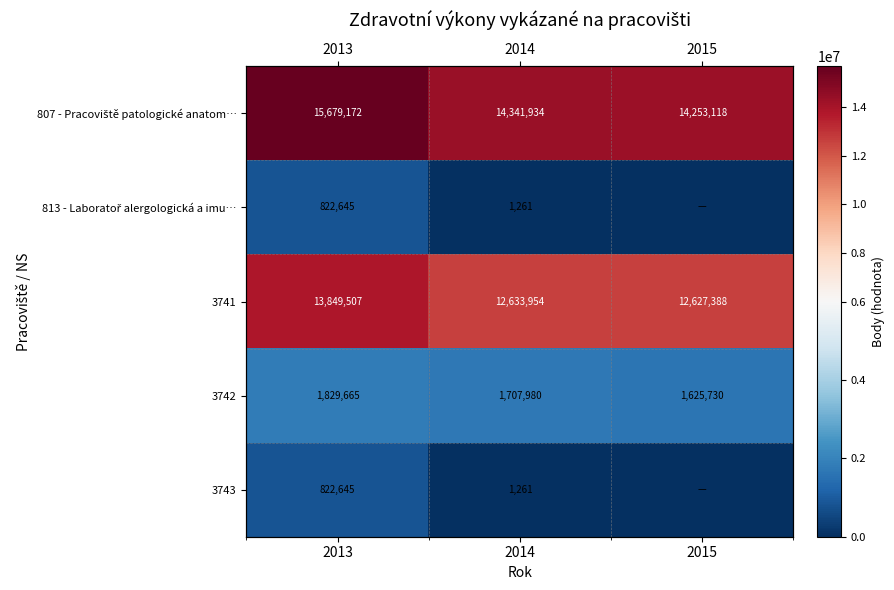

How many series are shown in this chart?

5